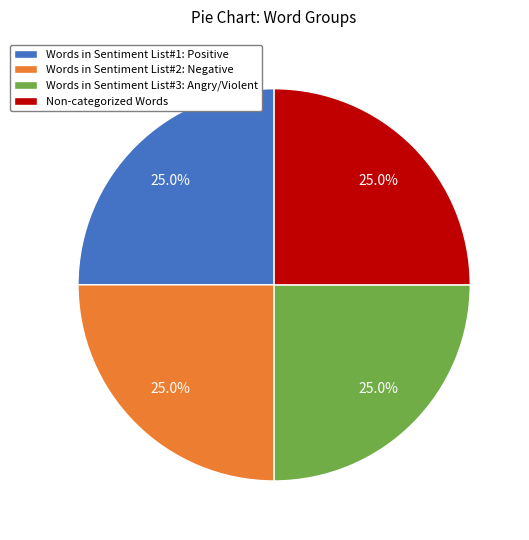

How many segments does this pie chart have?

4